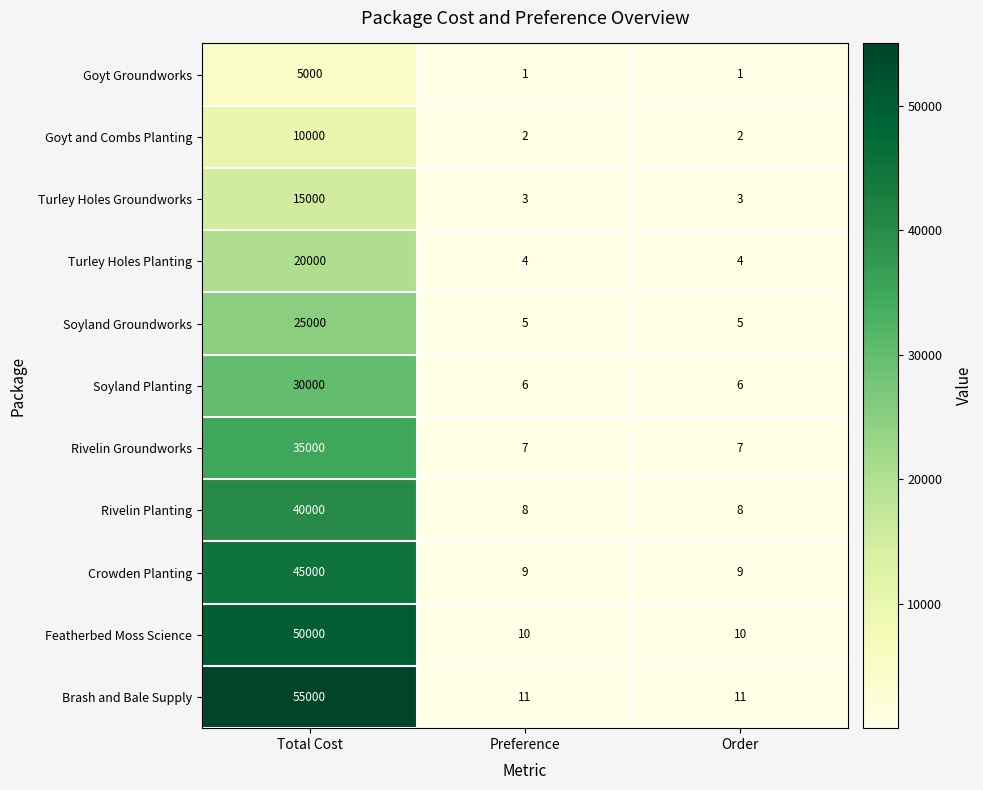

What is the smallest value displayed?

1